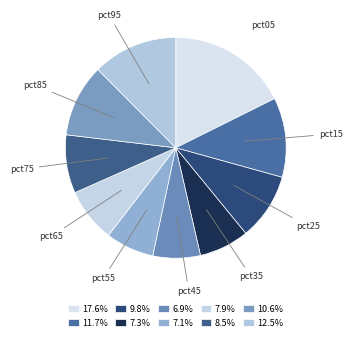

To the nearest percent, what is the difference between the largest and smallest slice percentages?

11%